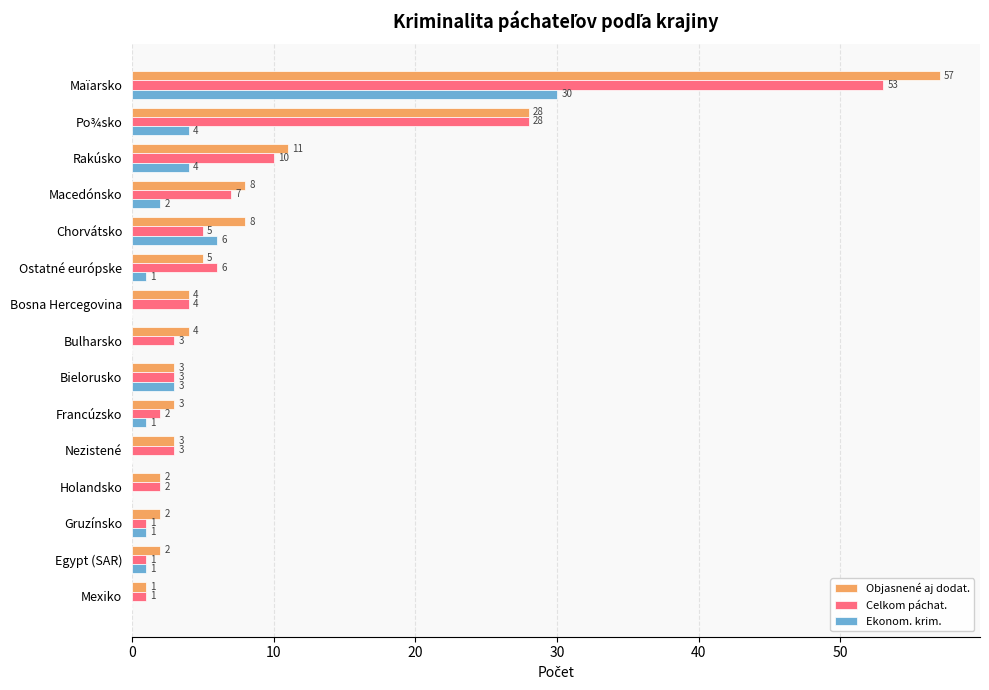

What is the sum of all Objasnené aj dodat. values?

141